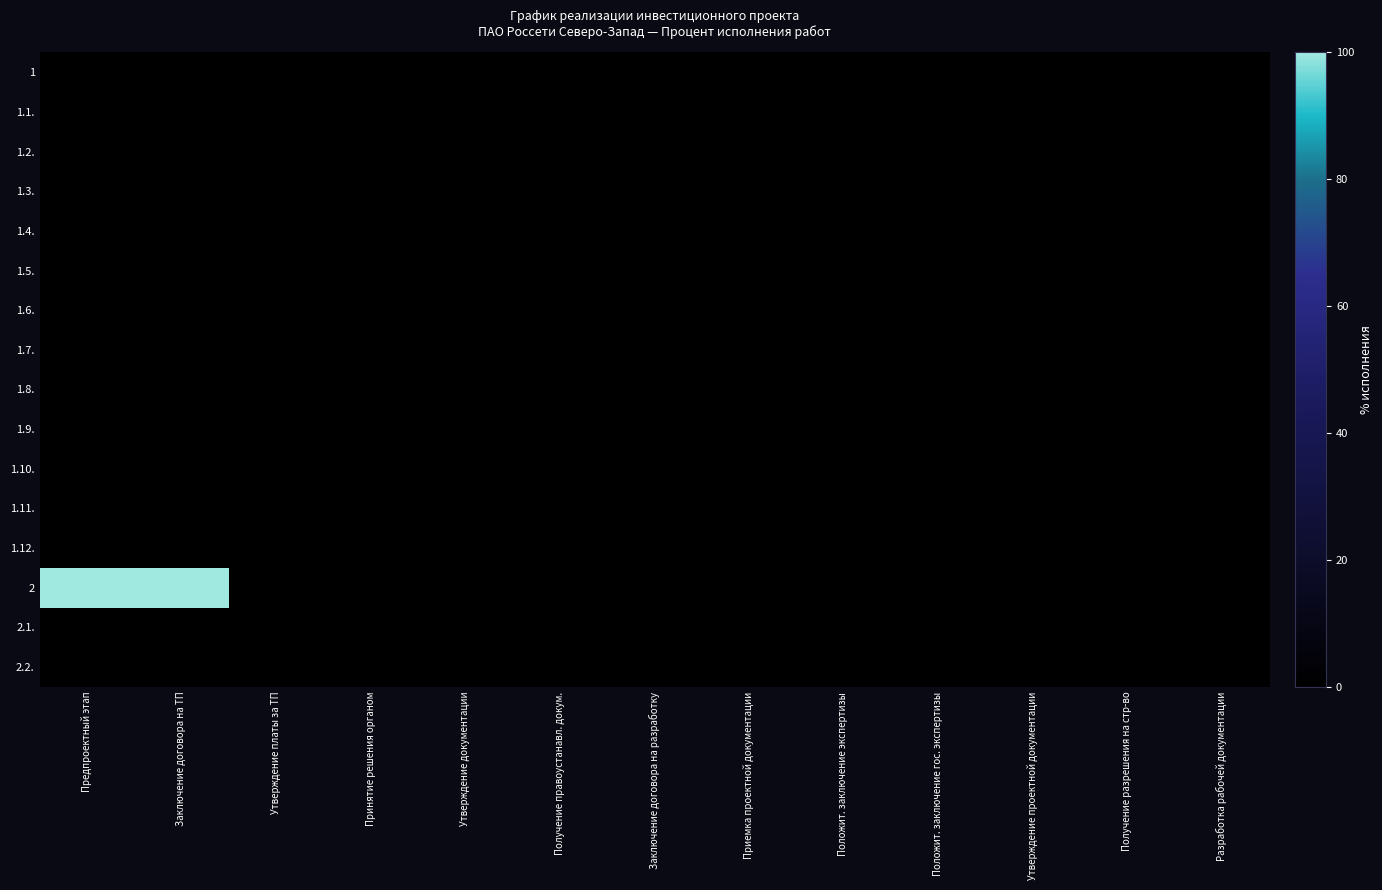

Reading right to left, extract all data points from this chart.

1: Разработка рабочей документации=0	Получение разрешения на стр-во=0	Утверждение проектной документации=0	Положит. заключение гос. экспертизы=0	Положит. заключение экспертизы=0	Приемка проектной документации=0	Заключение договора на разработку=0	Получение правоустанавл. докум.=0	Утверждение документации=0	Принятие решения органом=0	Утверждение платы за ТП=0	Заключение договора на ТП=0	Предпроектный этап=0
1.1.: Разработка рабочей документации=0	Получение разрешения на стр-во=0	Утверждение проектной документации=0	Положит. заключение гос. экспертизы=0	Положит. заключение экспертизы=0	Приемка проектной документации=0	Заключение договора на разработку=0	Получение правоустанавл. докум.=0	Утверждение документации=0	Принятие решения органом=0	Утверждение платы за ТП=0	Заключение договора на ТП=0	Предпроектный этап=0
1.2.: Разработка рабочей документации=0	Получение разрешения на стр-во=0	Утверждение проектной документации=0	Положит. заключение гос. экспертизы=0	Положит. заключение экспертизы=0	Приемка проектной документации=0	Заключение договора на разработку=0	Получение правоустанавл. докум.=0	Утверждение документации=0	Принятие решения органом=0	Утверждение платы за ТП=0	Заключение договора на ТП=0	Предпроектный этап=0
1.3.: Разработка рабочей документации=0	Получение разрешения на стр-во=0	Утверждение проектной документации=0	Положит. заключение гос. экспертизы=0	Положит. заключение экспертизы=0	Приемка проектной документации=0	Заключение договора на разработку=0	Получение правоустанавл. докум.=0	Утверждение документации=0	Принятие решения органом=0	Утверждение платы за ТП=0	Заключение договора на ТП=0	Предпроектный этап=0
1.4.: Разработка рабочей документации=0	Получение разрешения на стр-во=0	Утверждение проектной документации=0	Положит. заключение гос. экспертизы=0	Положит. заключение экспертизы=0	Приемка проектной документации=0	Заключение договора на разработку=0	Получение правоустанавл. докум.=0	Утверждение документации=0	Принятие решения органом=0	Утверждение платы за ТП=0	Заключение договора на ТП=0	Предпроектный этап=0
1.5.: Разработка рабочей документации=0	Получение разрешения на стр-во=0	Утверждение проектной документации=0	Положит. заключение гос. экспертизы=0	Положит. заключение экспертизы=0	Приемка проектной документации=0	Заключение договора на разработку=0	Получение правоустанавл. докум.=0	Утверждение документации=0	Принятие решения органом=0	Утверждение платы за ТП=0	Заключение договора на ТП=0	Предпроектный этап=0
1.6.: Разработка рабочей документации=0	Получение разрешения на стр-во=0	Утверждение проектной документации=0	Положит. заключение гос. экспертизы=0	Положит. заключение экспертизы=0	Приемка проектной документации=0	Заключение договора на разработку=0	Получение правоустанавл. докум.=0	Утверждение документации=0	Принятие решения органом=0	Утверждение платы за ТП=0	Заключение договора на ТП=0	Предпроектный этап=0
1.7.: Разработка рабочей документации=0	Получение разрешения на стр-во=0	Утверждение проектной документации=0	Положит. заключение гос. экспертизы=0	Положит. заключение экспертизы=0	Приемка проектной документации=0	Заключение договора на разработку=0	Получение правоустанавл. докум.=0	Утверждение документации=0	Принятие решения органом=0	Утверждение платы за ТП=0	Заключение договора на ТП=0	Предпроектный этап=0
1.8.: Разработка рабочей документации=0	Получение разрешения на стр-во=0	Утверждение проектной документации=0	Положит. заключение гос. экспертизы=0	Положит. заключение экспертизы=0	Приемка проектной документации=0	Заключение договора на разработку=0	Получение правоустанавл. докум.=0	Утверждение документации=0	Принятие решения органом=0	Утверждение платы за ТП=0	Заключение договора на ТП=0	Предпроектный этап=0
1.9.: Разработка рабочей документации=0	Получение разрешения на стр-во=0	Утверждение проектной документации=0	Положит. заключение гос. экспертизы=0	Положит. заключение экспертизы=0	Приемка проектной документации=0	Заключение договора на разработку=0	Получение правоустанавл. докум.=0	Утверждение документации=0	Принятие решения органом=0	Утверждение платы за ТП=0	Заключение договора на ТП=0	Предпроектный этап=0
1.10.: Разработка рабочей документации=0	Получение разрешения на стр-во=0	Утверждение проектной документации=0	Положит. заключение гос. экспертизы=0	Положит. заключение экспертизы=0	Приемка проектной документации=0	Заключение договора на разработку=0	Получение правоустанавл. докум.=0	Утверждение документации=0	Принятие решения органом=0	Утверждение платы за ТП=0	Заключение договора на ТП=0	Предпроектный этап=0
1.11.: Разработка рабочей документации=0	Получение разрешения на стр-во=0	Утверждение проектной документации=0	Положит. заключение гос. экспертизы=0	Положит. заключение экспертизы=0	Приемка проектной документации=0	Заключение договора на разработку=0	Получение правоустанавл. докум.=0	Утверждение документации=0	Принятие решения органом=0	Утверждение платы за ТП=0	Заключение договора на ТП=0	Предпроектный этап=0
1.12.: Разработка рабочей документации=0	Получение разрешения на стр-во=0	Утверждение проектной документации=0	Положит. заключение гос. экспертизы=0	Положит. заключение экспертизы=0	Приемка проектной документации=0	Заключение договора на разработку=0	Получение правоустанавл. докум.=0	Утверждение документации=0	Принятие решения органом=0	Утверждение платы за ТП=0	Заключение договора на ТП=0	Предпроектный этап=0
2: Разработка рабочей документации=0	Получение разрешения на стр-во=0	Утверждение проектной документации=0	Положит. заключение гос. экспертизы=0	Положит. заключение экспертизы=0	Приемка проектной документации=0	Заключение договора на разработку=0	Получение правоустанавл. докум.=0	Утверждение документации=0	Принятие решения органом=0	Утверждение платы за ТП=0	Заключение договора на ТП=100	Предпроектный этап=100
2.1.: Разработка рабочей документации=0	Получение разрешения на стр-во=0	Утверждение проектной документации=0	Положит. заключение гос. экспертизы=0	Положит. заключение экспертизы=0	Приемка проектной документации=0	Заключение договора на разработку=0	Получение правоустанавл. докум.=0	Утверждение документации=0	Принятие решения органом=0	Утверждение платы за ТП=0	Заключение договора на ТП=0	Предпроектный этап=0
2.2.: Разработка рабочей документации=0	Получение разрешения на стр-во=0	Утверждение проектной документации=0	Положит. заключение гос. экспертизы=0	Положит. заключение экспертизы=0	Приемка проектной документации=0	Заключение договора на разработку=0	Получение правоустанавл. докум.=0	Утверждение документации=0	Принятие решения органом=0	Утверждение платы за ТП=0	Заключение договора на ТП=0	Предпроектный этап=0